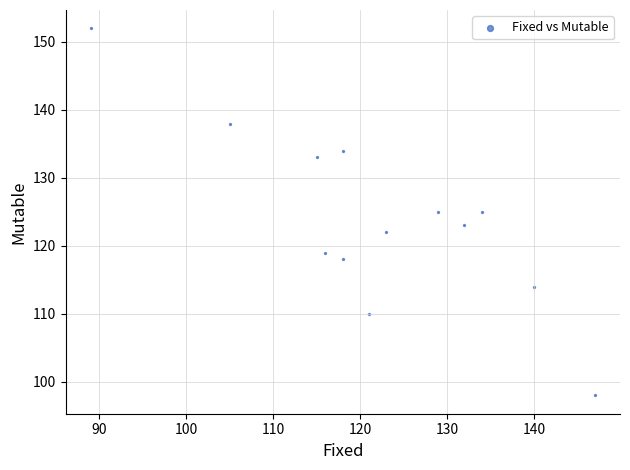

What is the range of Y values (max minus min)?

54